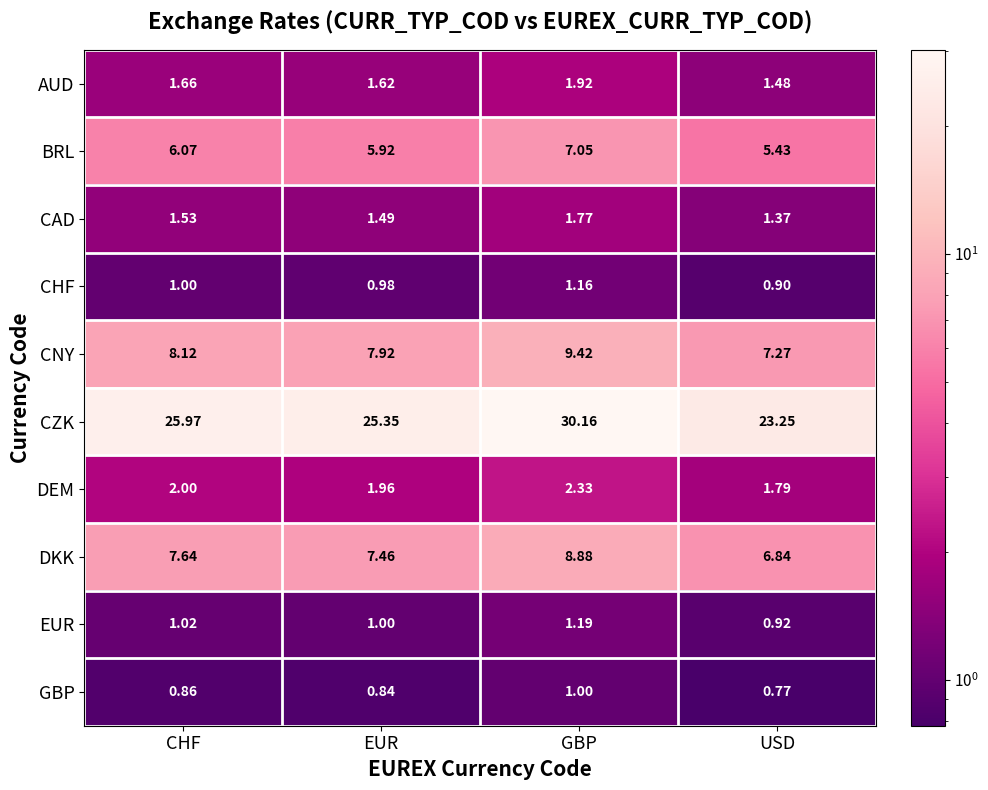

At which category is the sum across all series the highest?

GBP